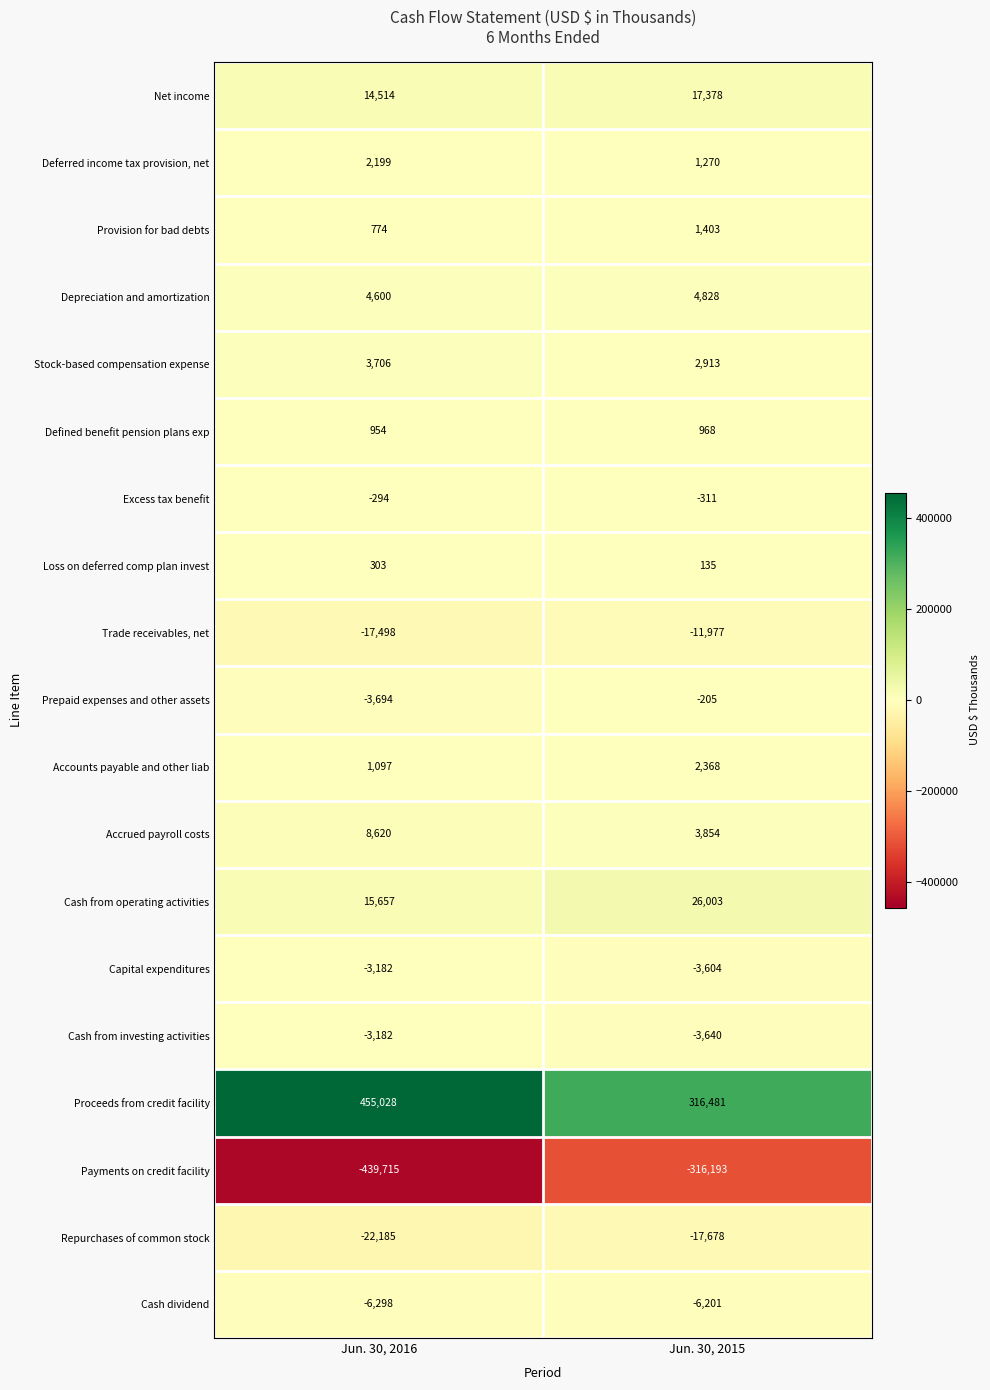

How many data points does each series have?

2